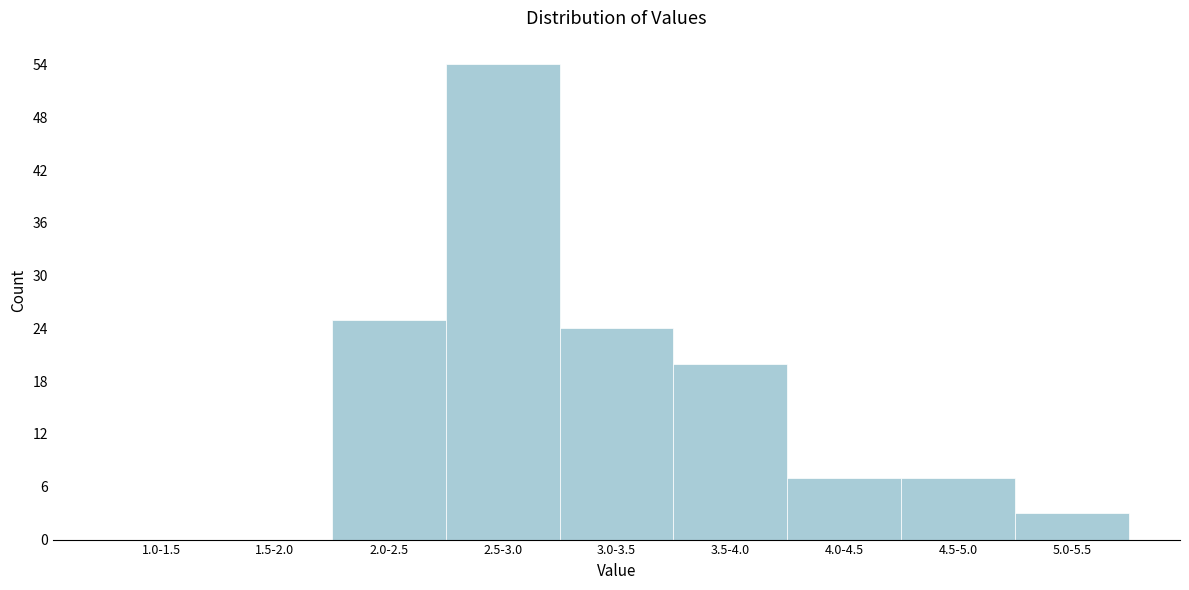

Reading left to right, list all the values displayed in this chart.

1.0-1.5=0	1.5-2.0=0	2.0-2.5=25	2.5-3.0=54	3.0-3.5=24	3.5-4.0=20	4.0-4.5=7	4.5-5.0=7	5.0-5.5=3